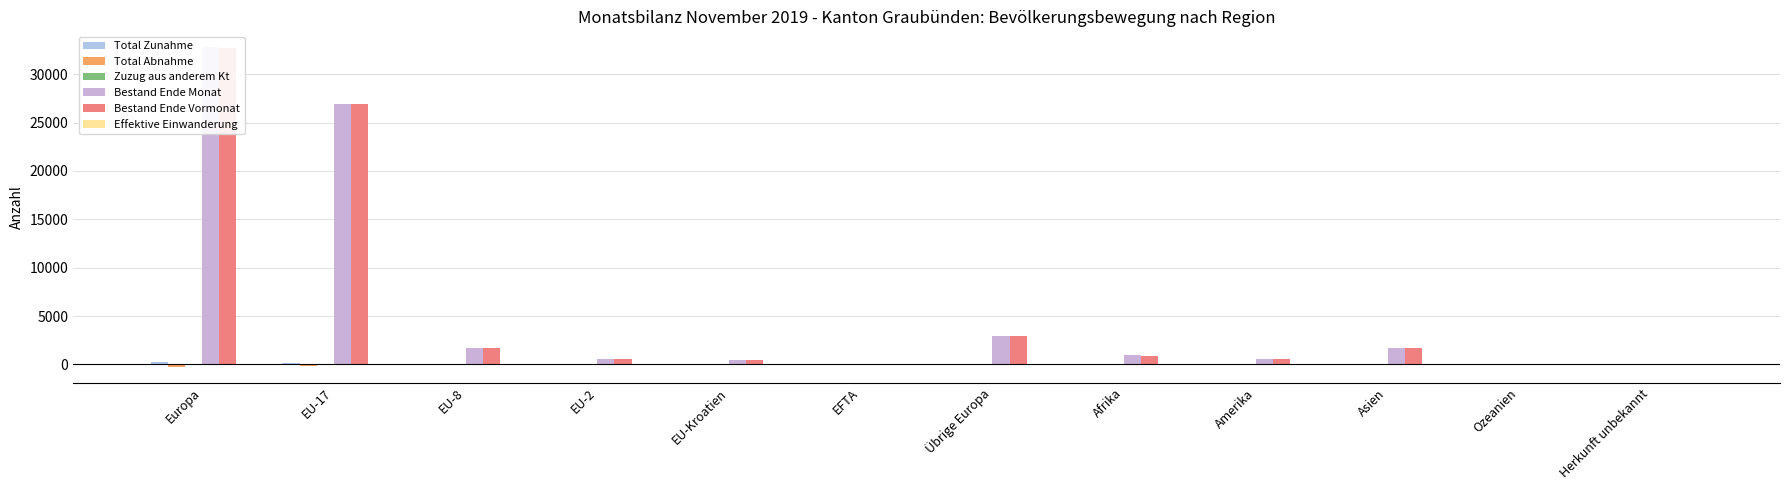

Which series has the largest total across all categories?

Bestand Ende Monat